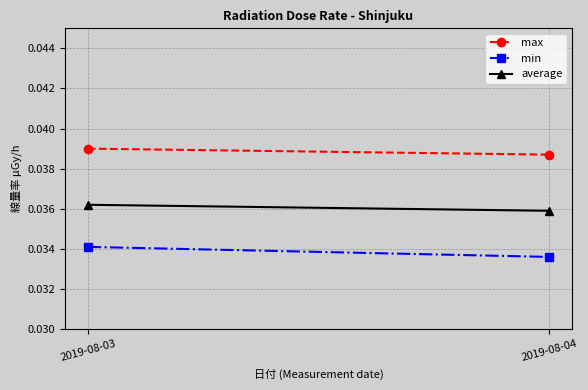

Which category has the lowest value in the max series?

2019-08-04